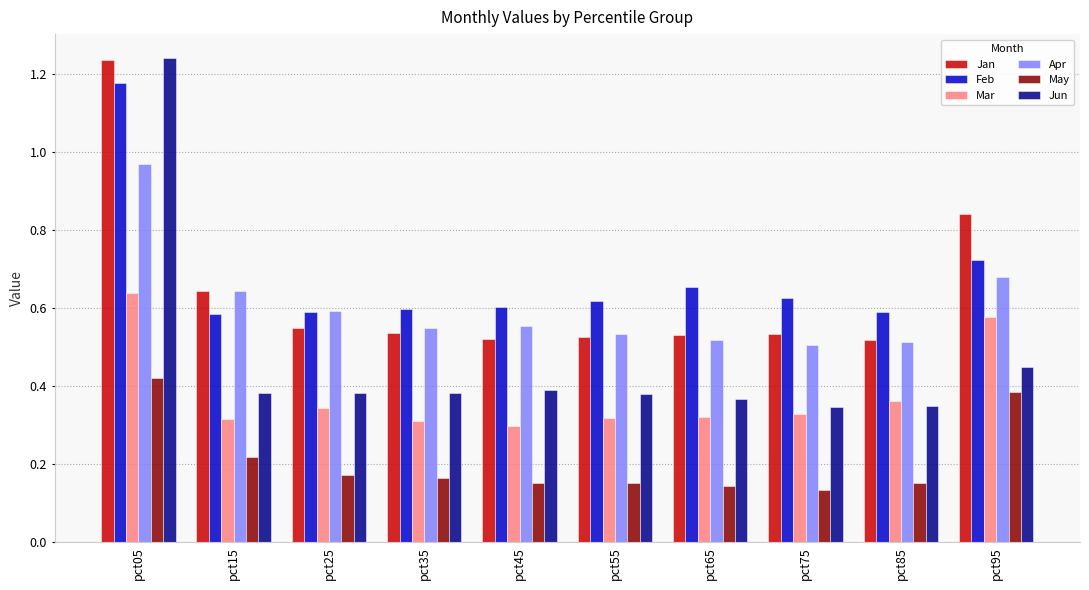

Is it true that Feb equals 0.9 at pct15?

False